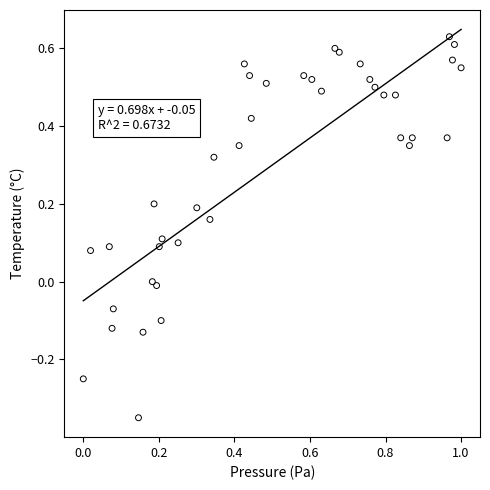

What is the range of Y values (max minus min)?

1.0